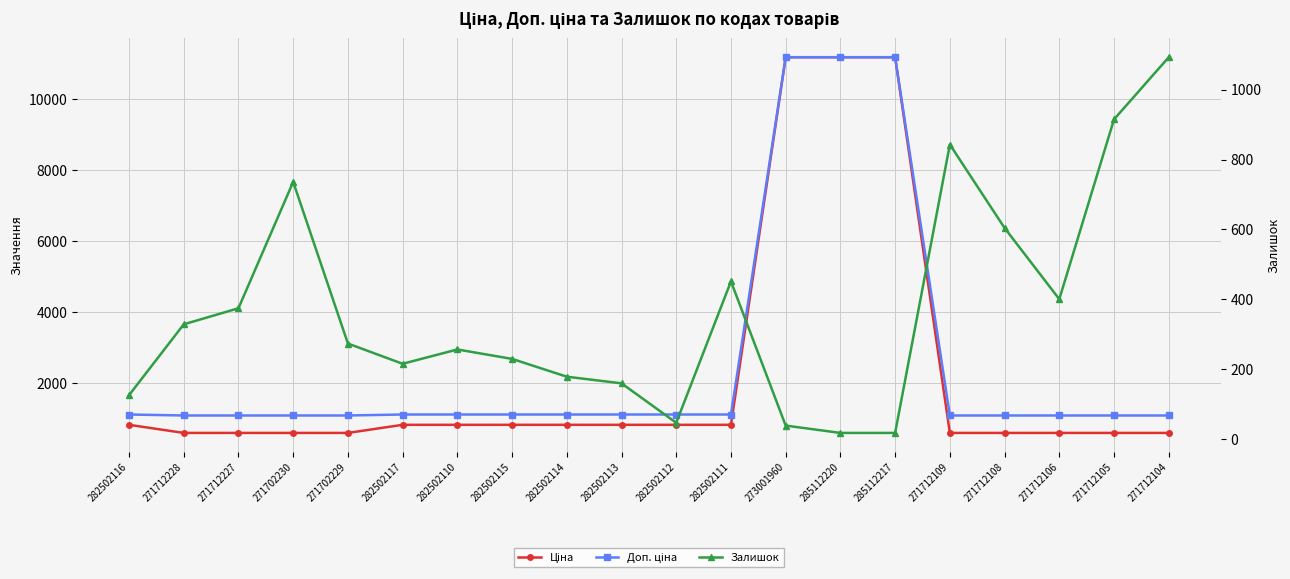

The value of Ціна at 271702230 is 926.4. True or false?

False